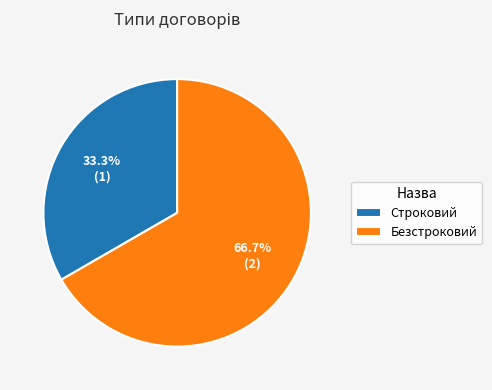

To the nearest percent, what is the combined percentage of Безстроковий and Строковий?

100%